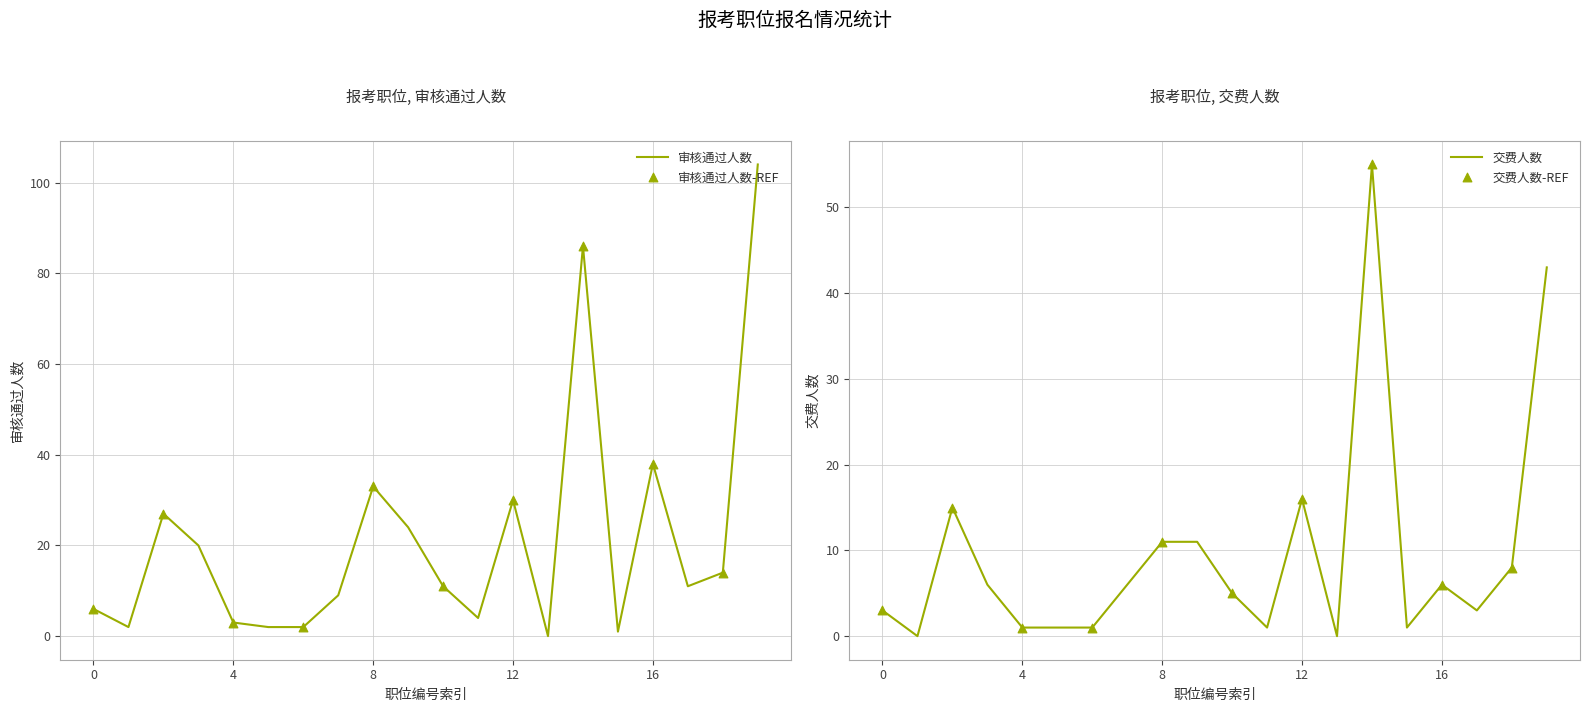

Which series reaches the maximum Y coordinate?

审核通过人数